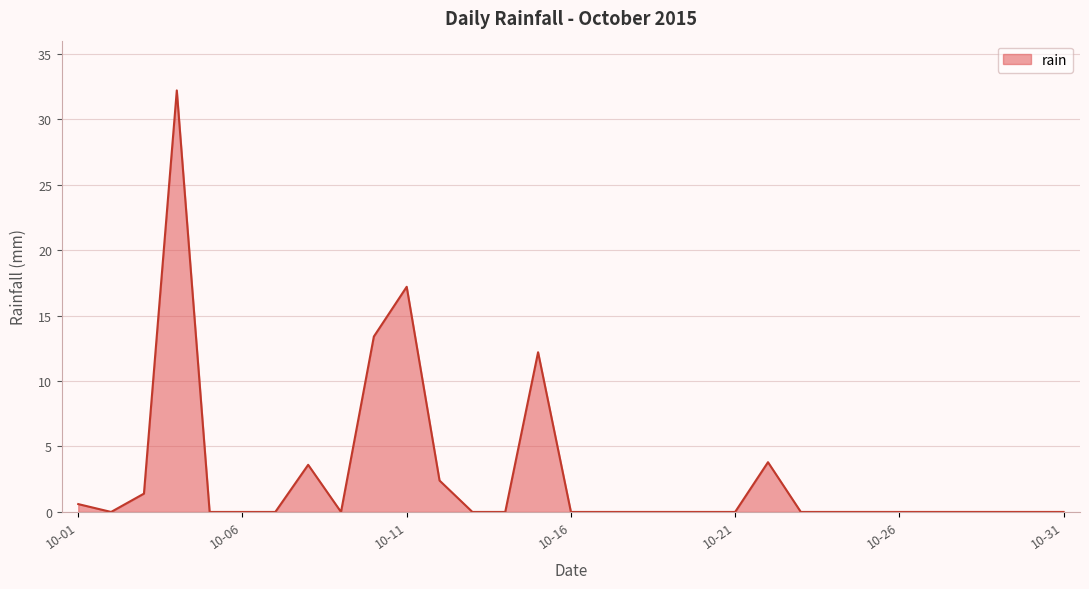

What is the difference between the maximum and minimum values?

32.2